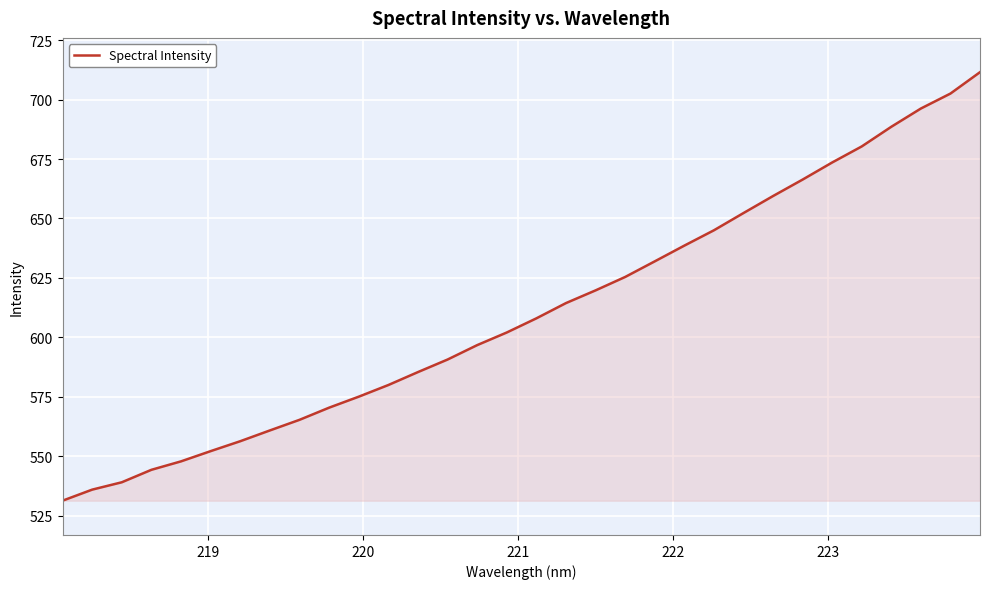

What is the difference between the maximum and minimum values?

180.2